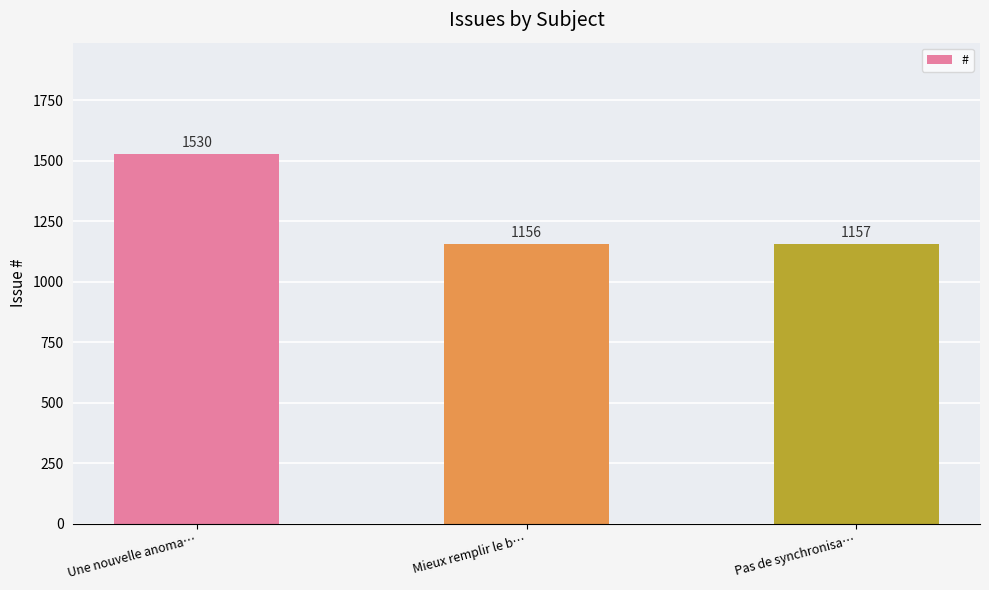

What is the difference between the maximum and minimum values?

374